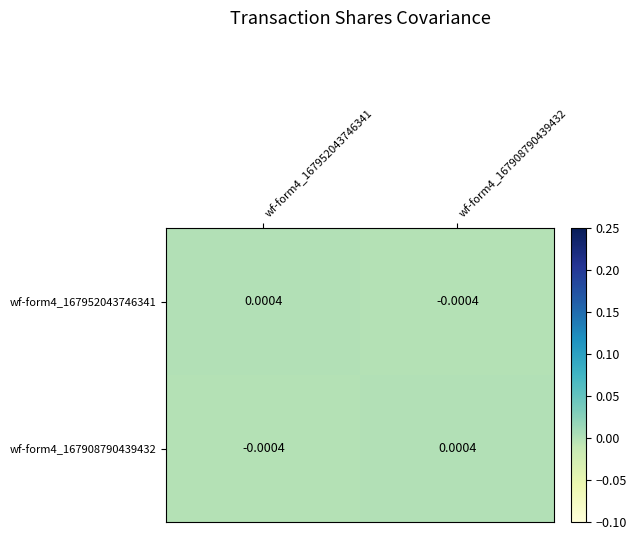

Is the value of wf-form4_167952043746341 at wf-form4_167908790439432 greater than the value of wf-form4_167908790439432 at wf-form4_167908790439432?

No